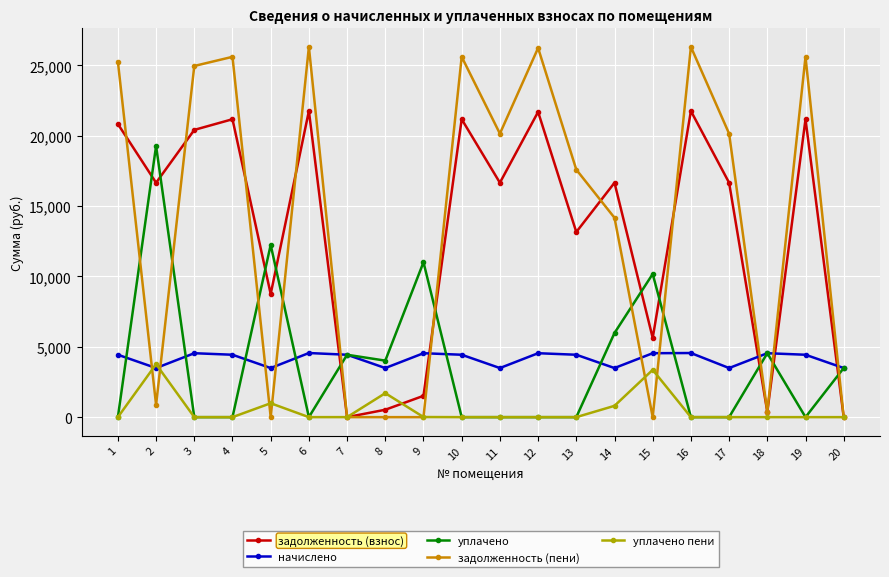

True or false: уплачено and задолженность (взнос) cross at least once.

True